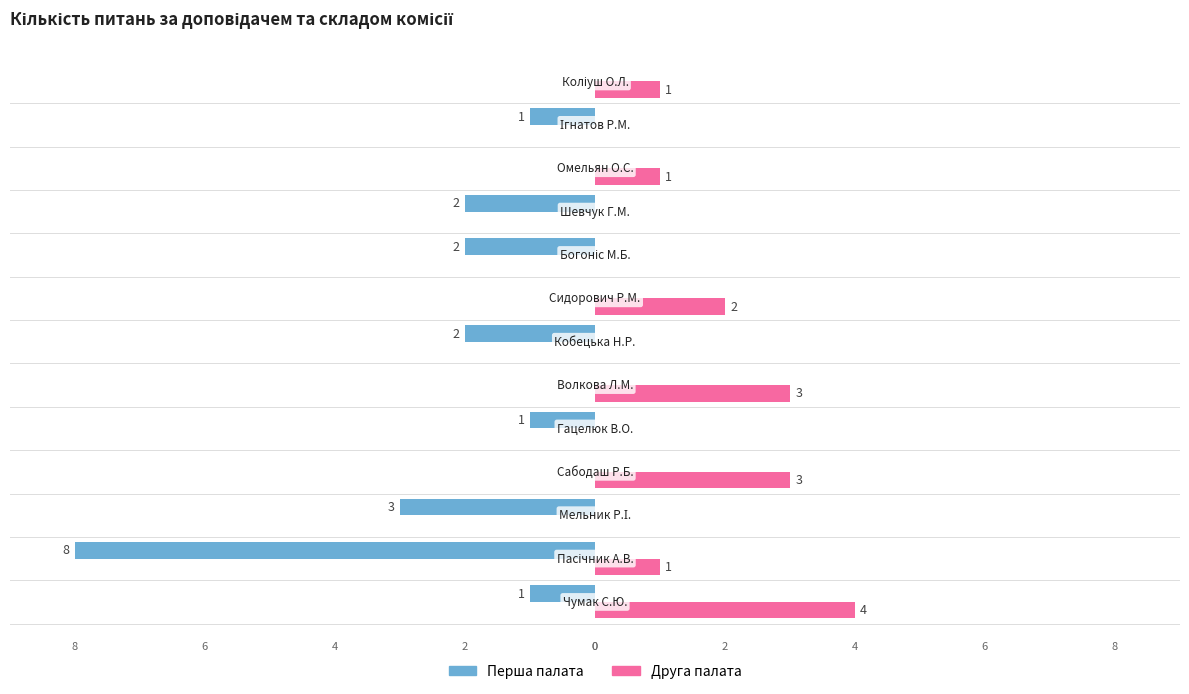

Which series has the largest total across all categories?

Друга палата